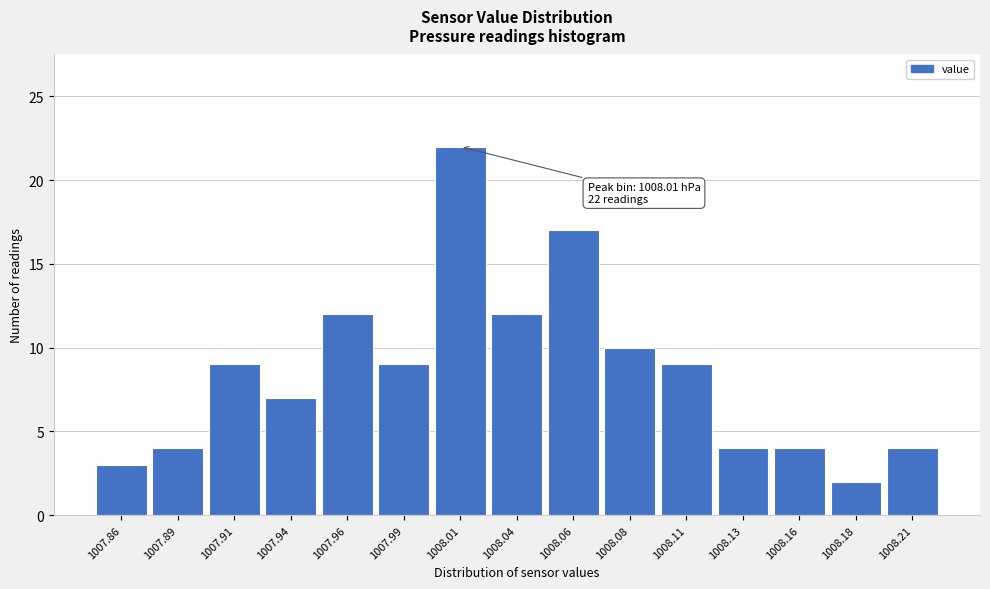

Reading right to left, extract all data points from this chart.

1008.21=4	1008.18=2	1008.16=4	1008.13=4	1008.11=9	1008.08=10	1008.06=17	1008.04=12	1008.01=22	1007.99=9	1007.96=12	1007.94=7	1007.91=9	1007.89=4	1007.86=3